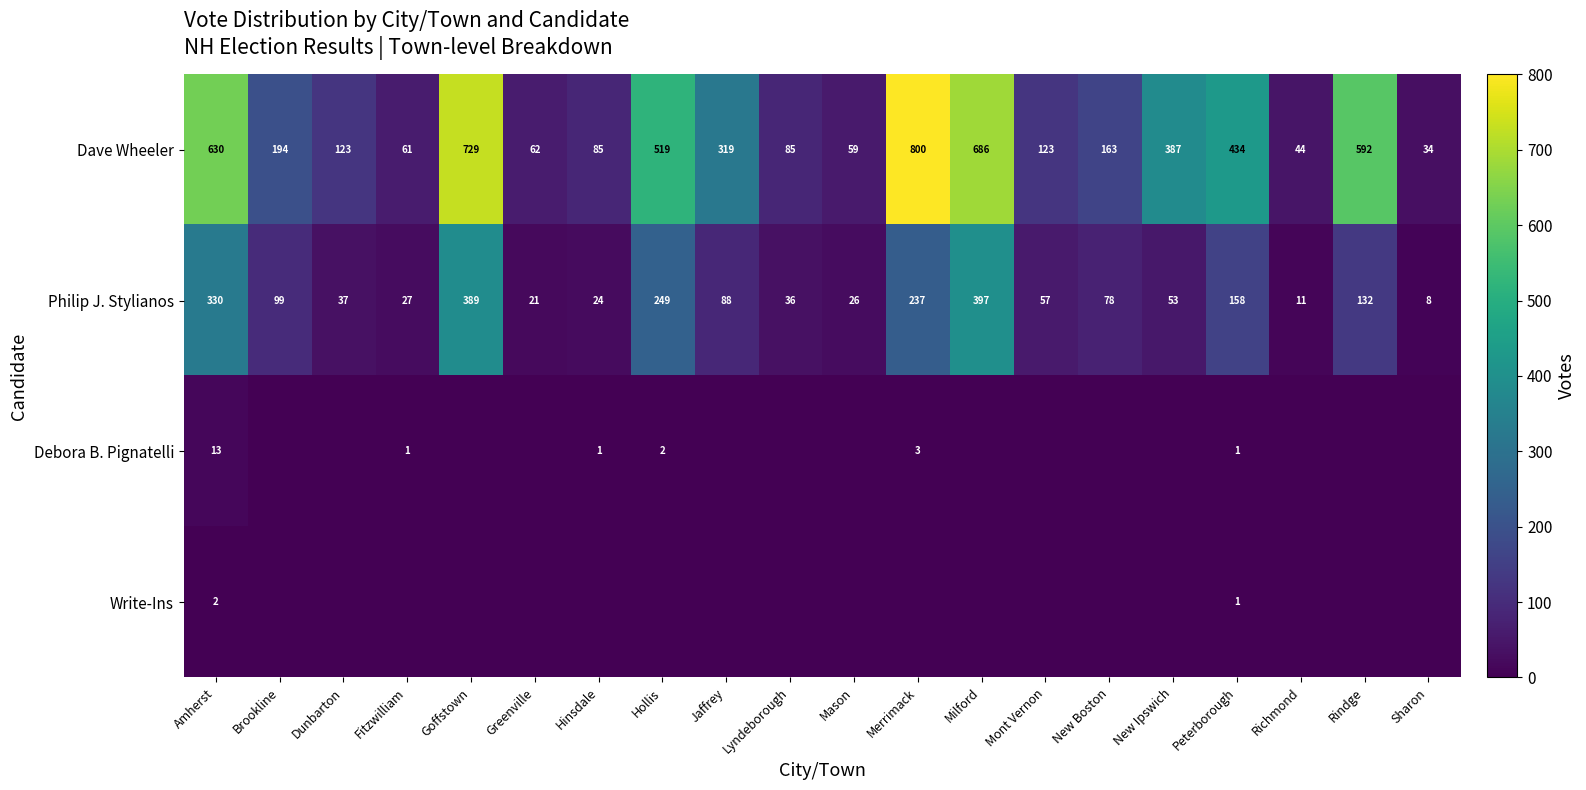

What is the greatest value displayed?

800